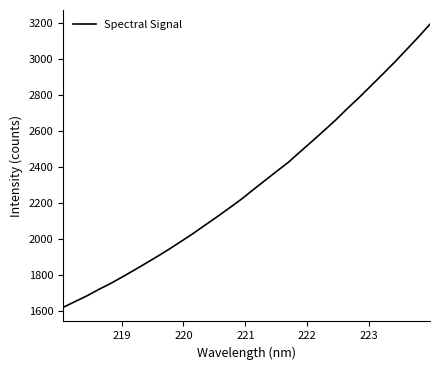

What is the maximum value shown in the chart?

3192.2